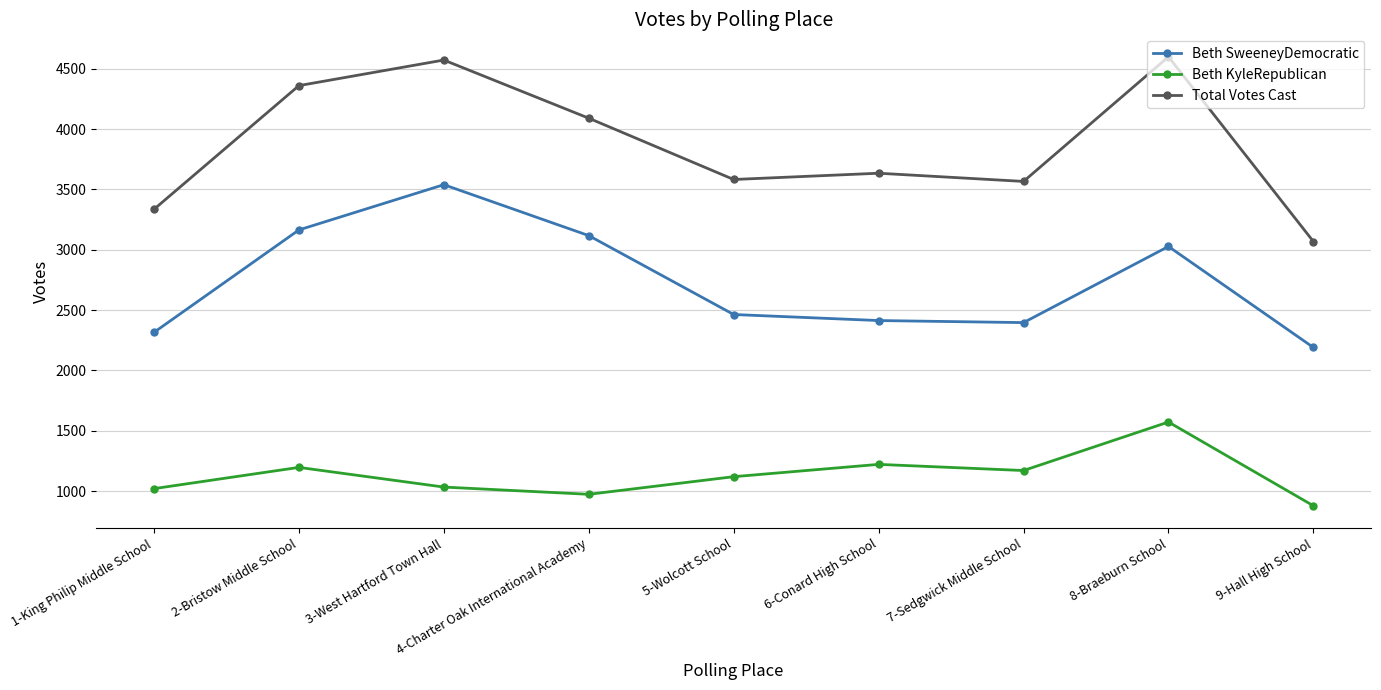

What is the label of the 3rd point from the left?

3-West Hartford Town Hall